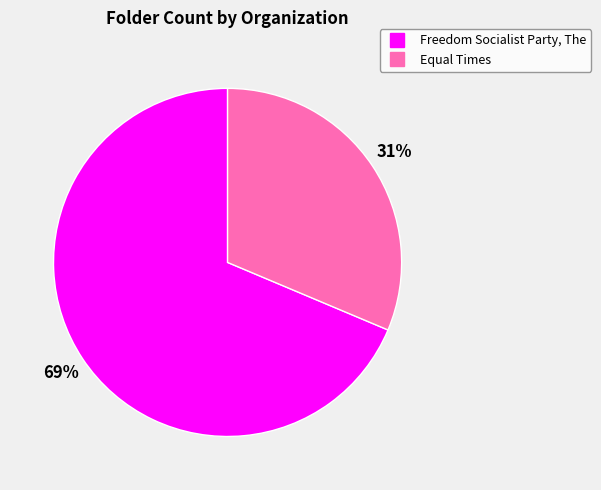

Which slice represents more than half of the pie?

Freedom Socialist Party, The